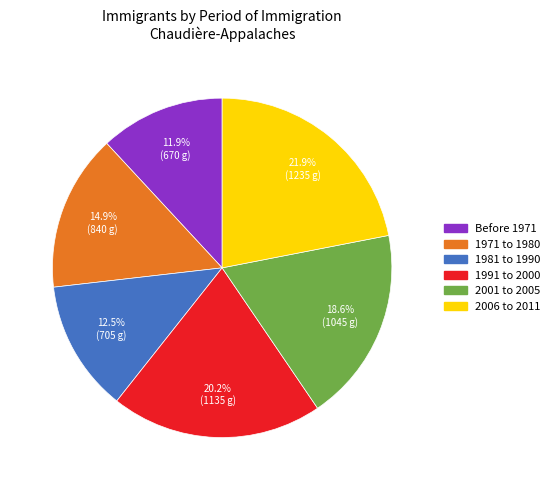

Approximately how many times larger is the value at 2001 to 2005 compared to 2006 to 2011?

0.8